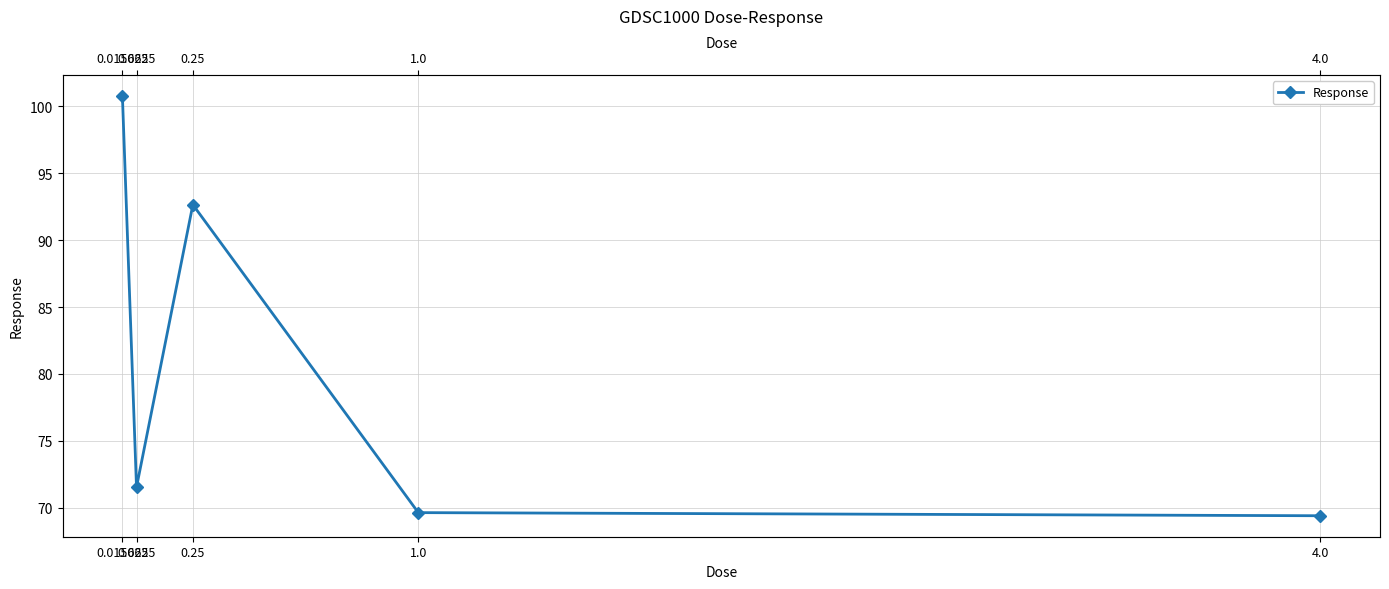

What is the difference between the maximum and minimum values?

31.4